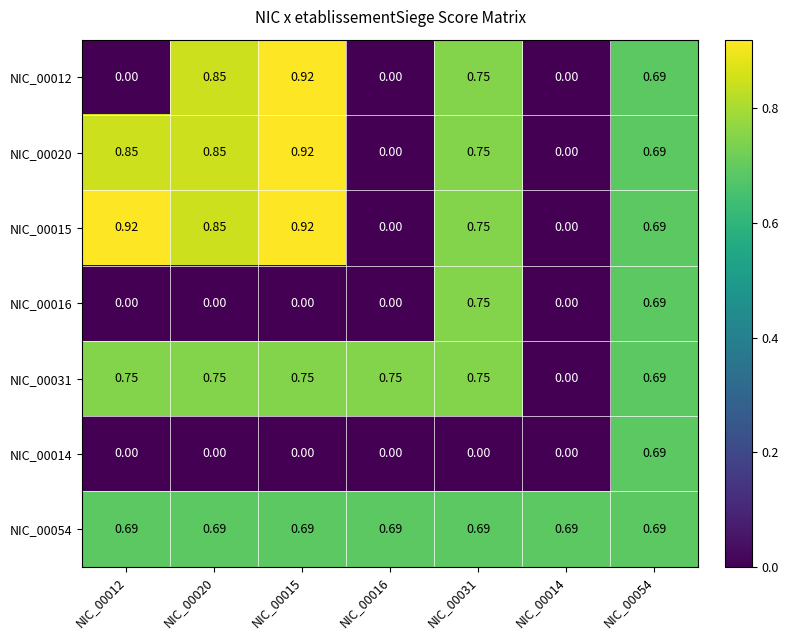

How many distinct data groups are displayed?

7